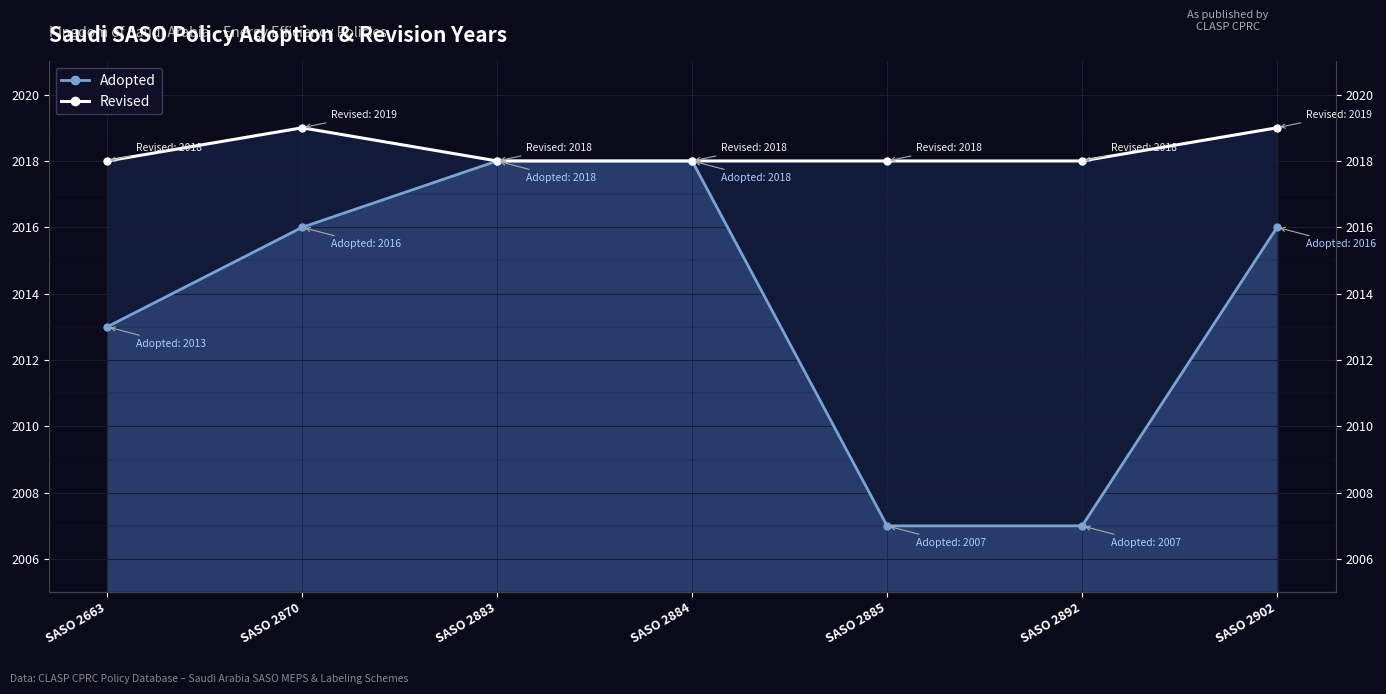

Which category has the highest value across all series?

SASO 2870